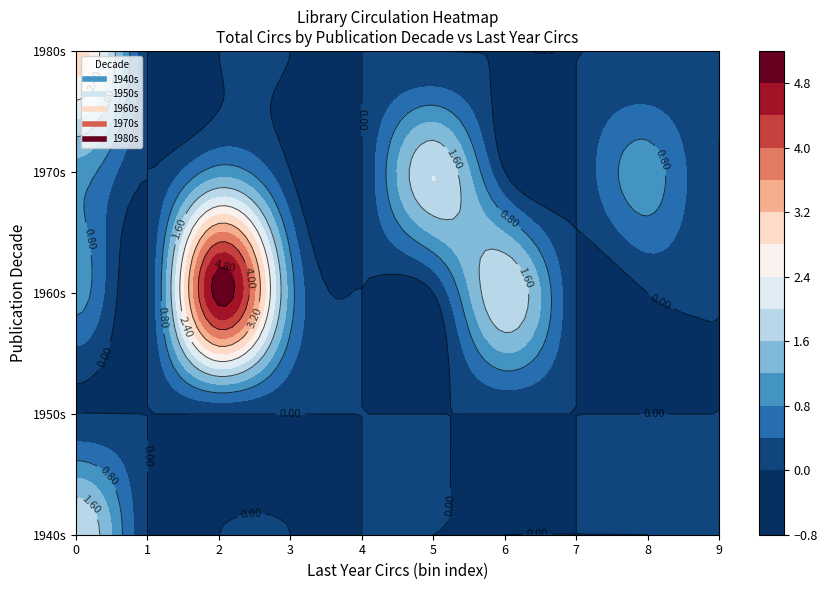

Is the value of 1950s at 0 greater than the value of 1980s at 2?

No